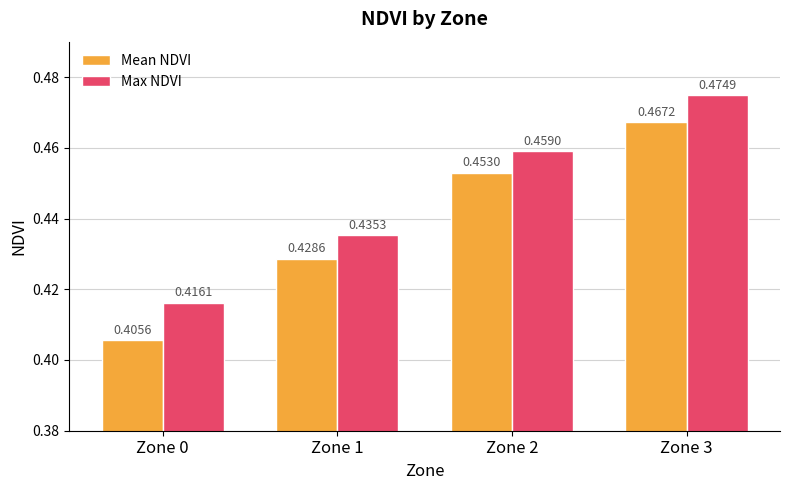

At which category is the sum across all series the highest?

Zone 3